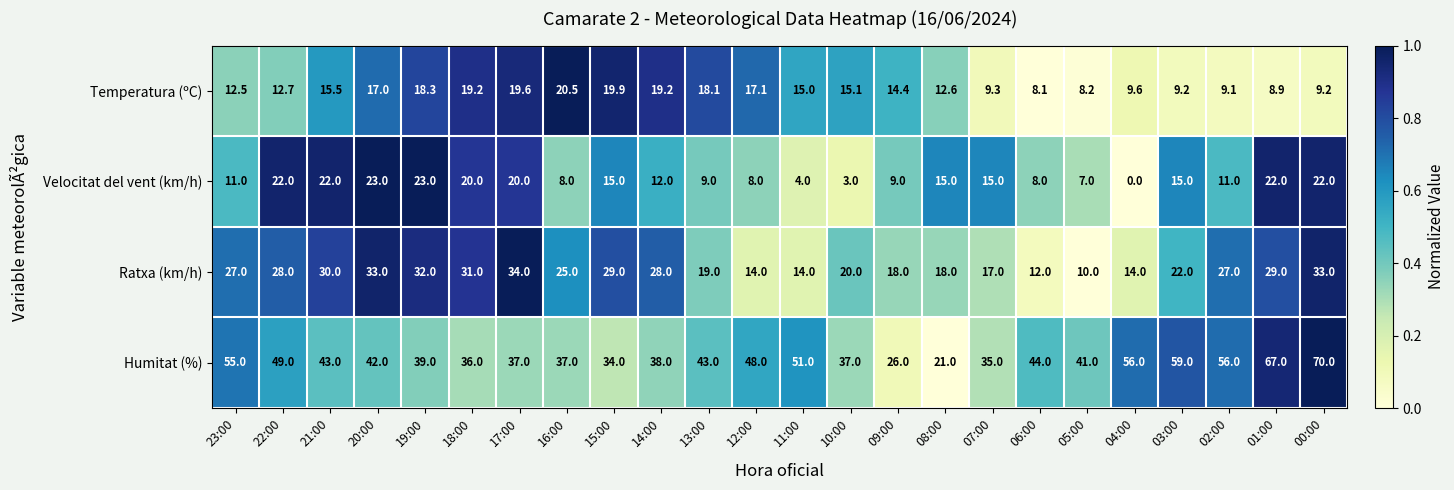

Which series changed the most between 23:00 and 04:00?

Ratxa (km/h)